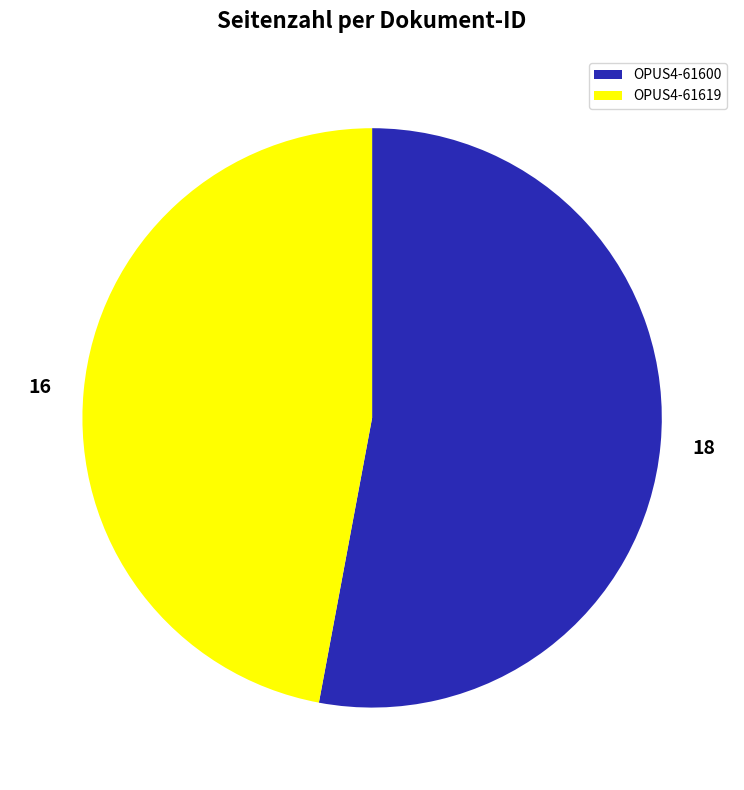

Which category has the smallest portion of the pie?

OPUS4-61619